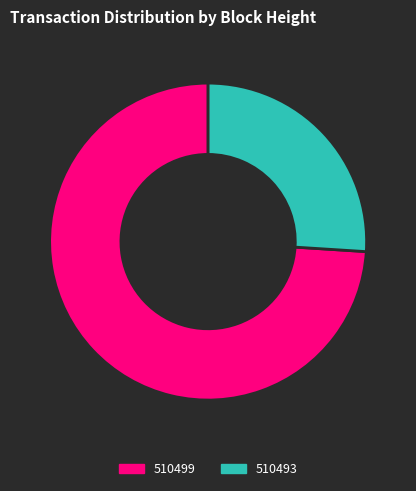

True or false: 510499 accounts for 74% of the total.

True